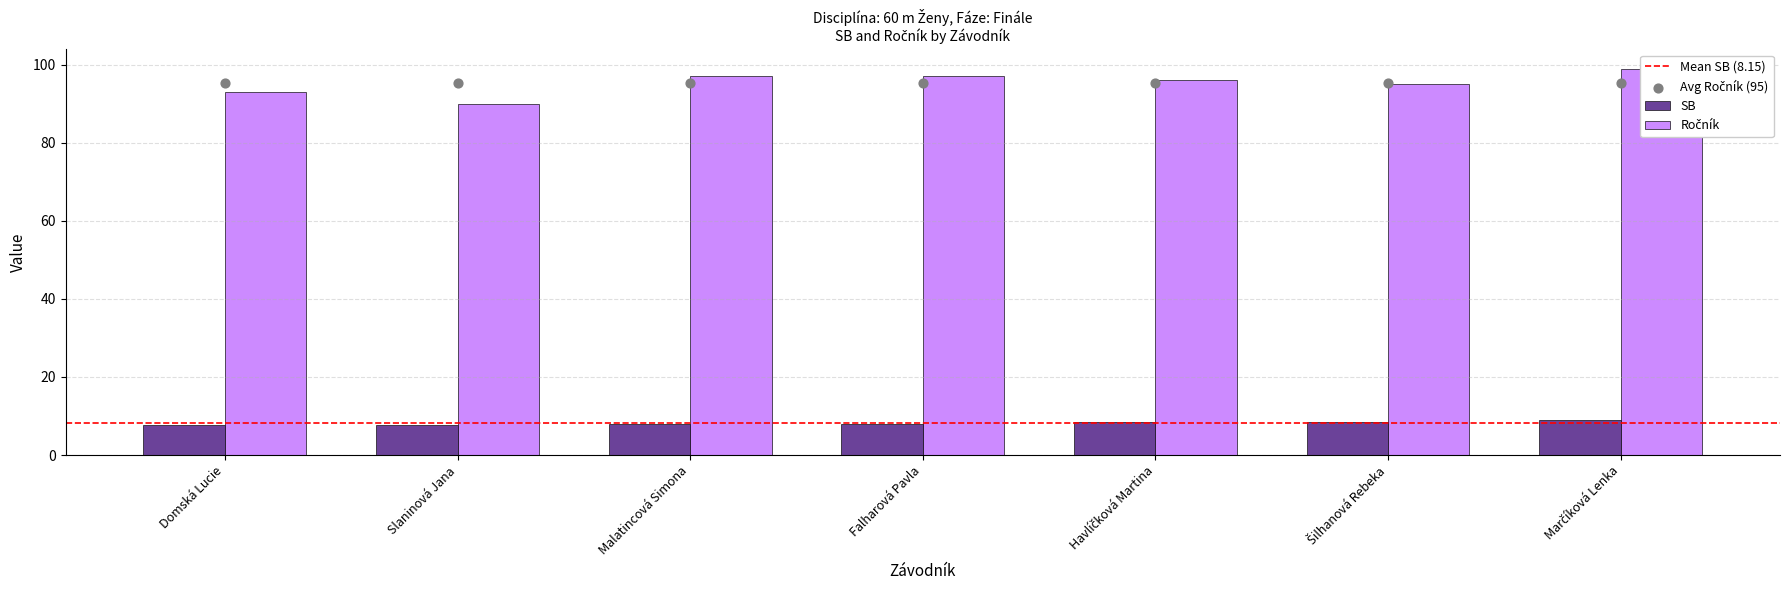

Is the value of Ročník at Falharová Pavla greater than the value of SB at Šilhanová Rebeka?

Yes